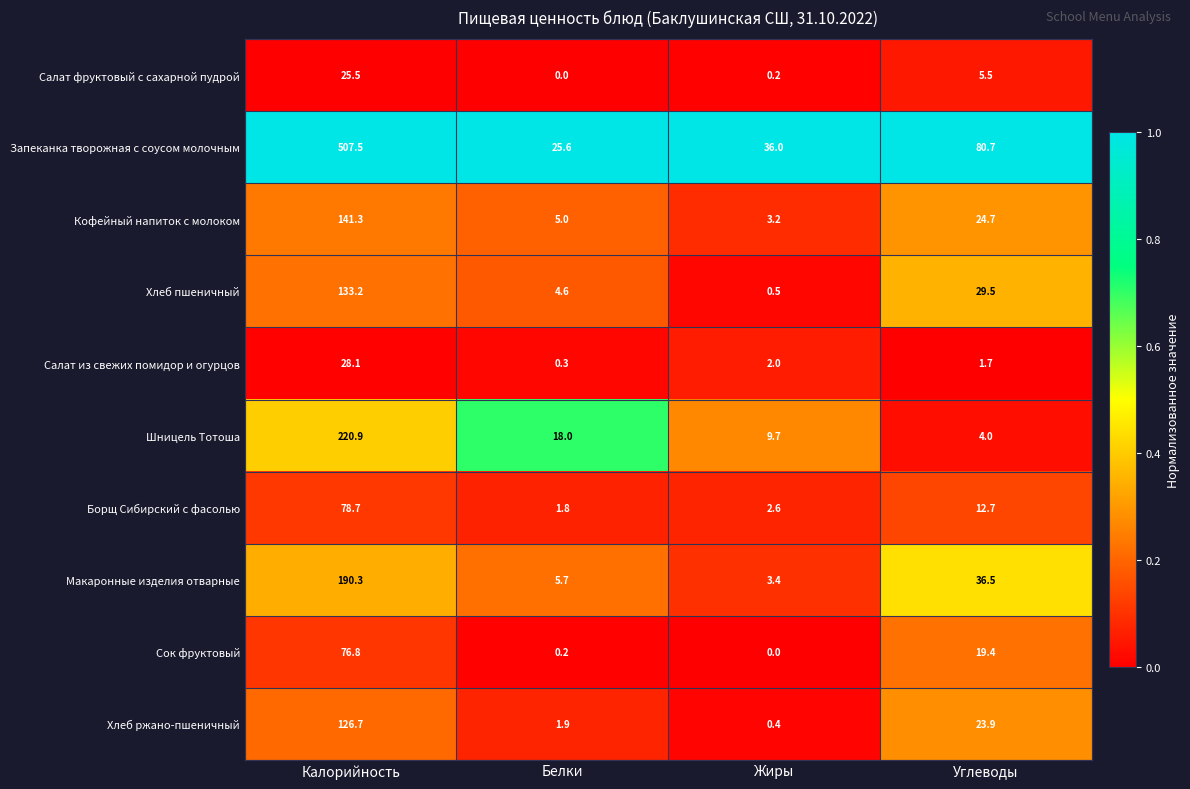

Between Калорийность and Белки, which series saw the biggest shift?

Запеканка творожная с соусом молочным